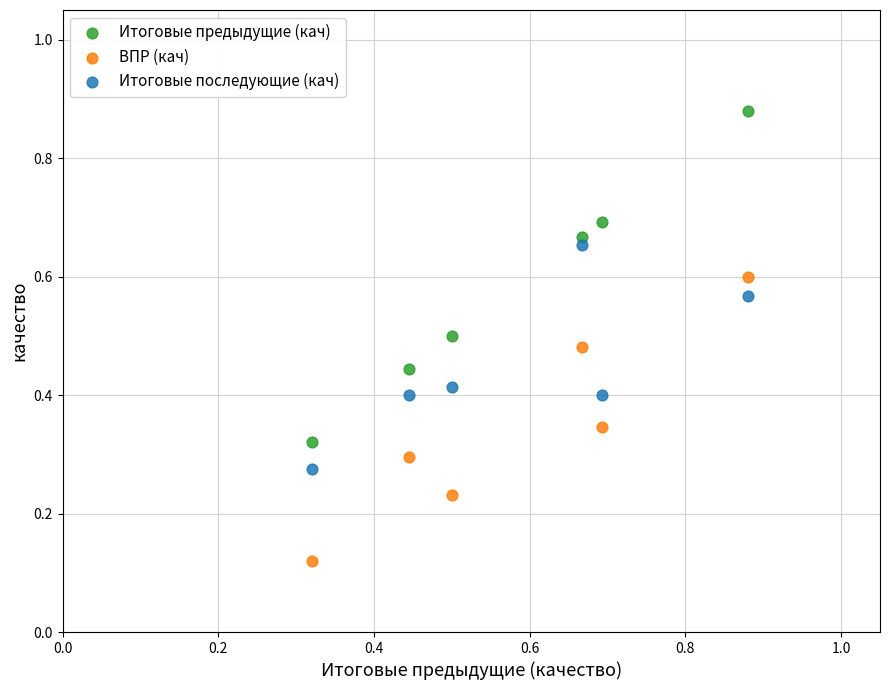

Which series reaches the minimum Y coordinate?

ВПР (кач)